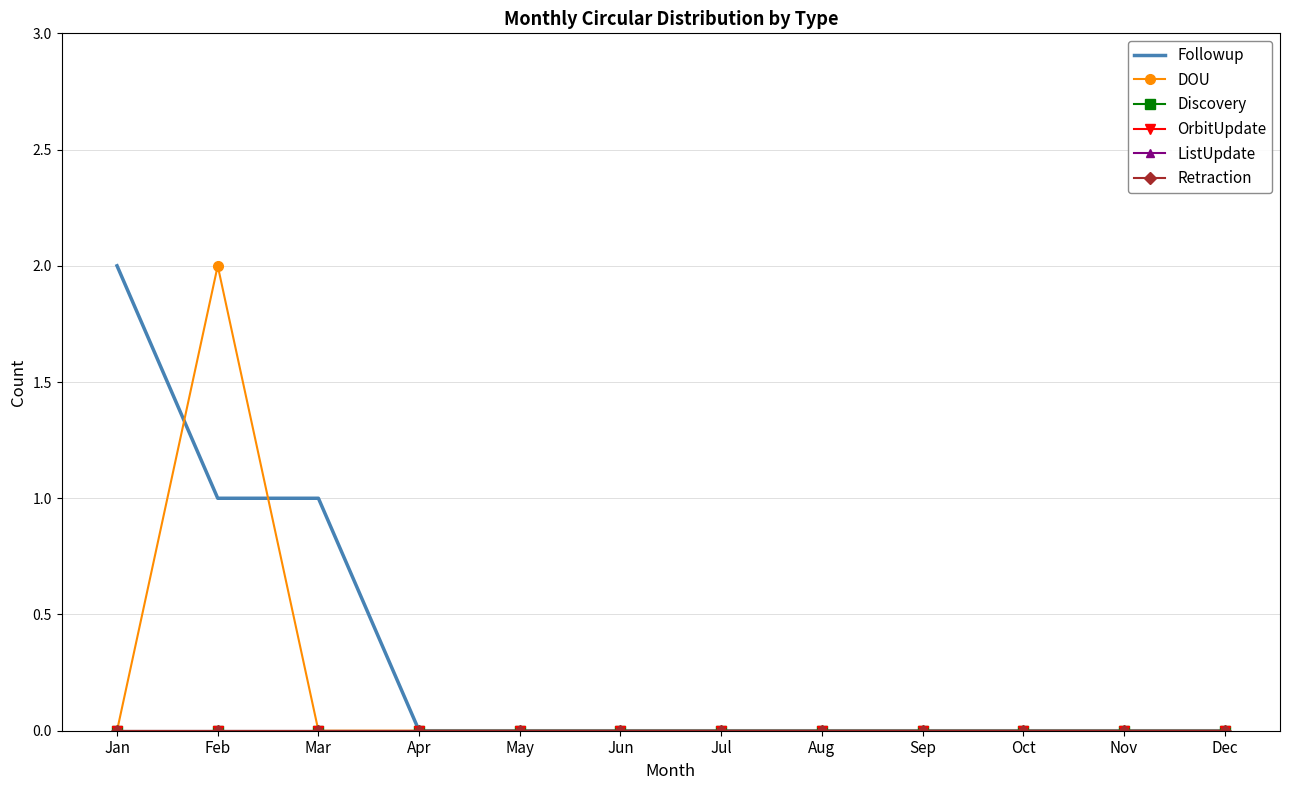

Between Aug and Mar, which is larger?

Mar